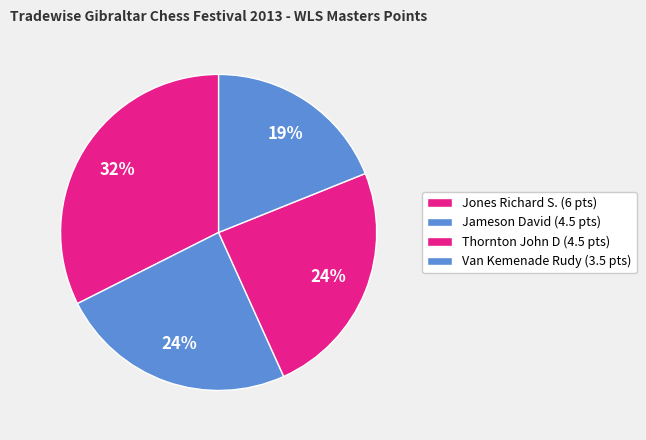

How many segments does this pie chart have?

4